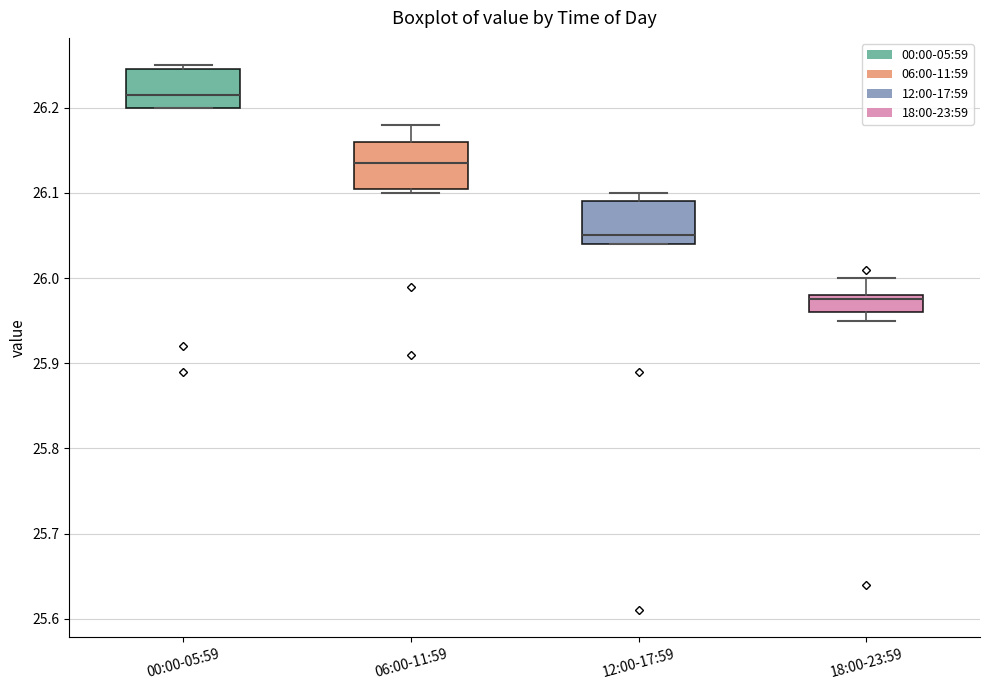

Reading left to right, read every box against the y-axis: the position of its median line, the range the box covers, and the ends of its whiskers. The values are not printed on the chart, so give them approximately, as read against the axis.

00:00-05:59: median 26.22, box 26.20 to 26.25, whiskers 26.20 to 26.25 (just above the box's upper edge)
06:00-11:59: median 26.14, box 26.11 to 26.16, whiskers 26.10 to 26.18
12:00-17:59: median 26.05, box 26.04 to 26.09, whiskers 26.04 to 26.10
18:00-23:59: median 25.98 (just below the box's upper edge), box 25.96 to 25.98, whiskers 25.95 to 26.00